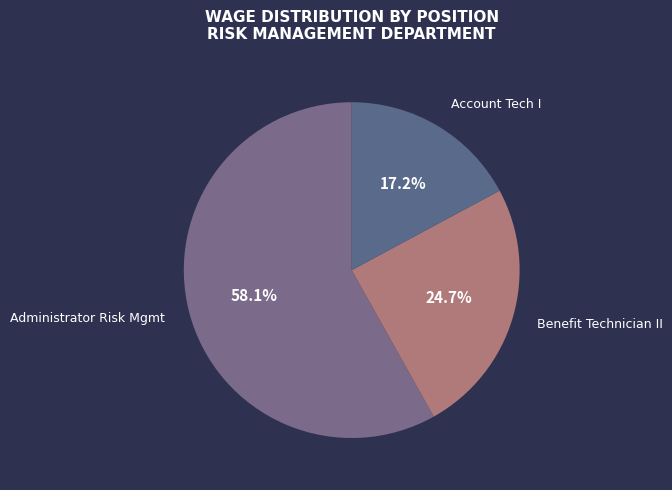

True or false: Administrator Risk Mgmt accounts for 64% of the total.

False